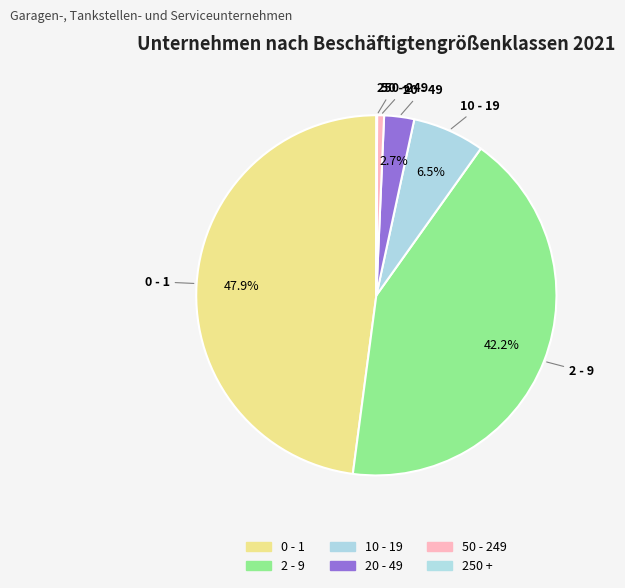

Between 10 - 19 and 50 - 249, which is larger?

10 - 19